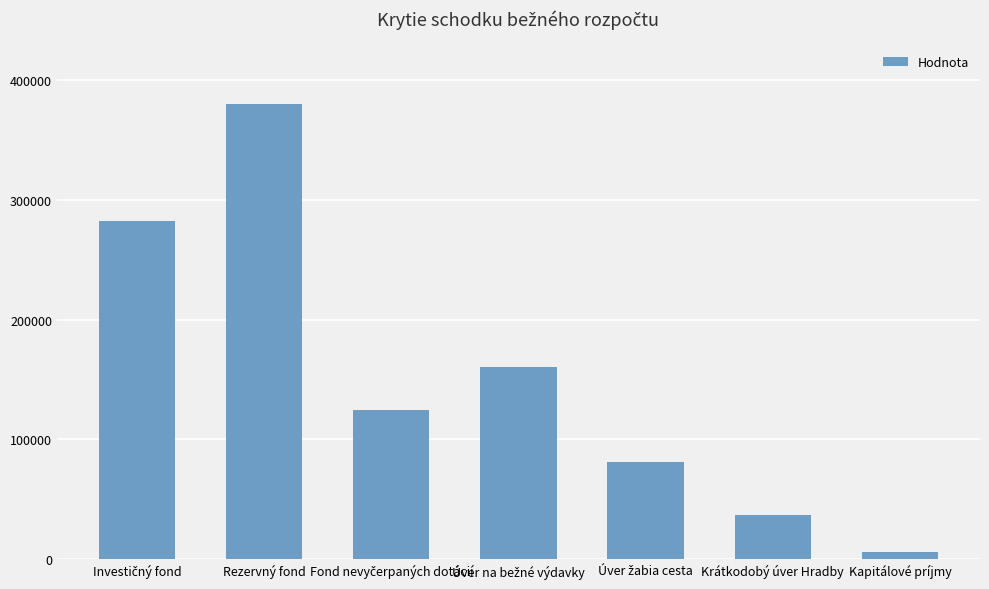

What is the average value?

153064